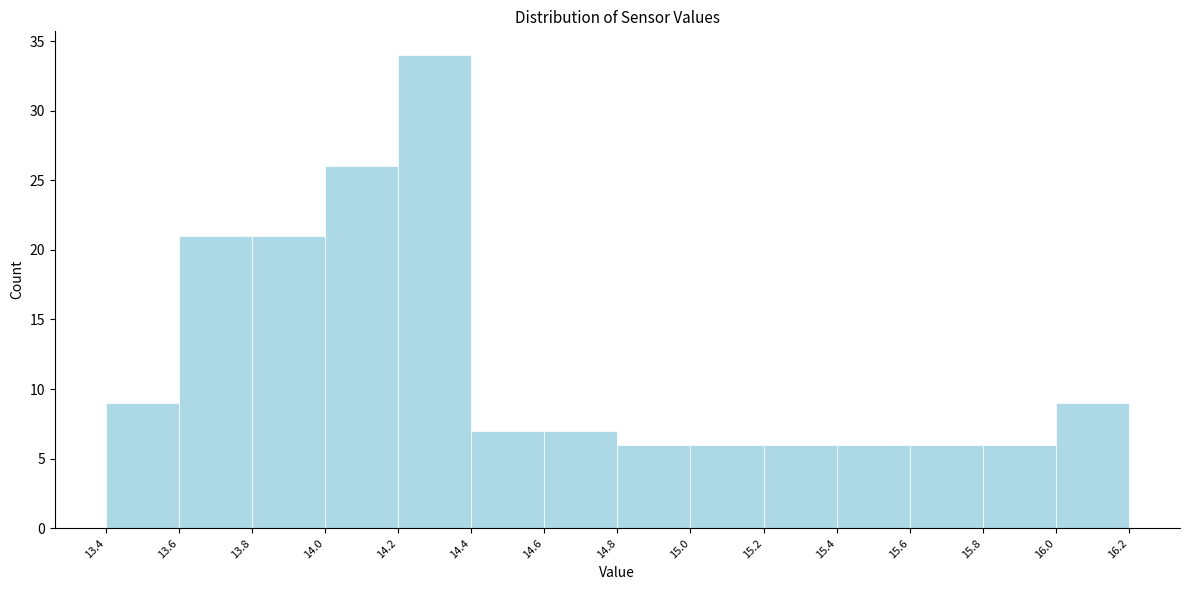

Reading left to right, transcribe this chart: for each bar, give the range it covers on the x-axis and its height. The values are not printed on the chart, so give them approximately, as read against the axis.

13.4 to 13.6: 9
13.6 to 13.8: 21
13.8 to 14.0: 21
14.0 to 14.2: 26
14.2 to 14.4: 34
14.4 to 14.6: 7
14.6 to 14.8: 7
14.8 to 15.0: 6
15.0 to 15.2: 6
15.2 to 15.4: 6
15.4 to 15.6: 6
15.6 to 15.8: 6
15.8 to 16.0: 6
16.0 to 16.2: 9